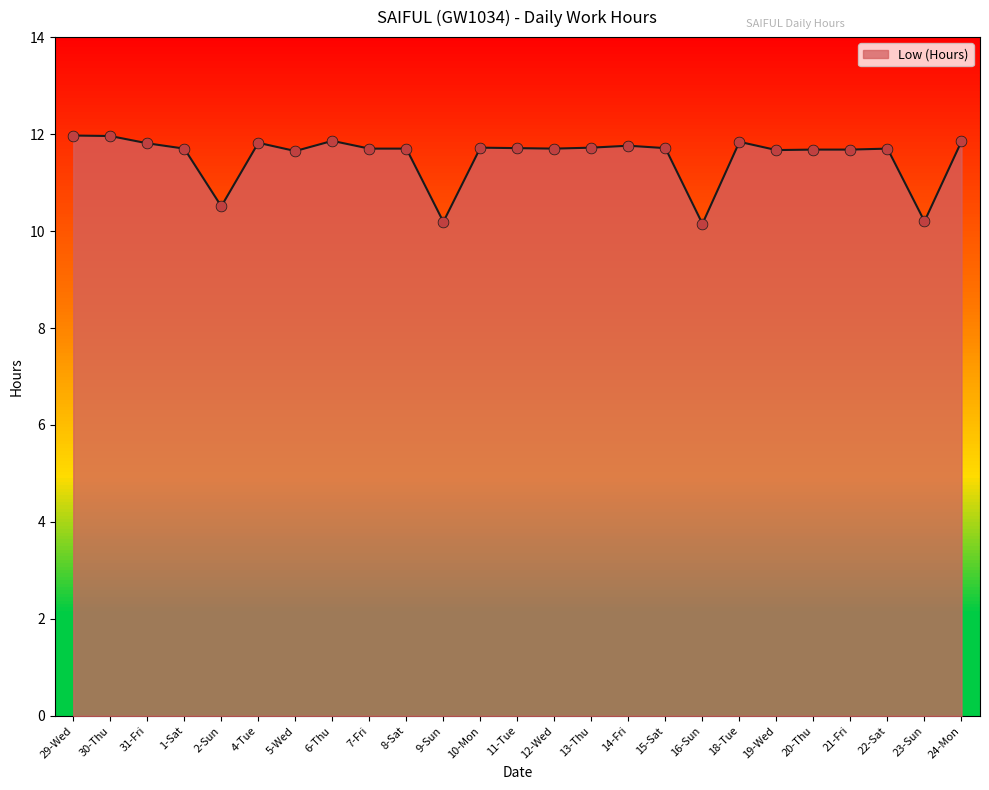

What is the change in value from 14-Fri to 18-Tue?

+0.1